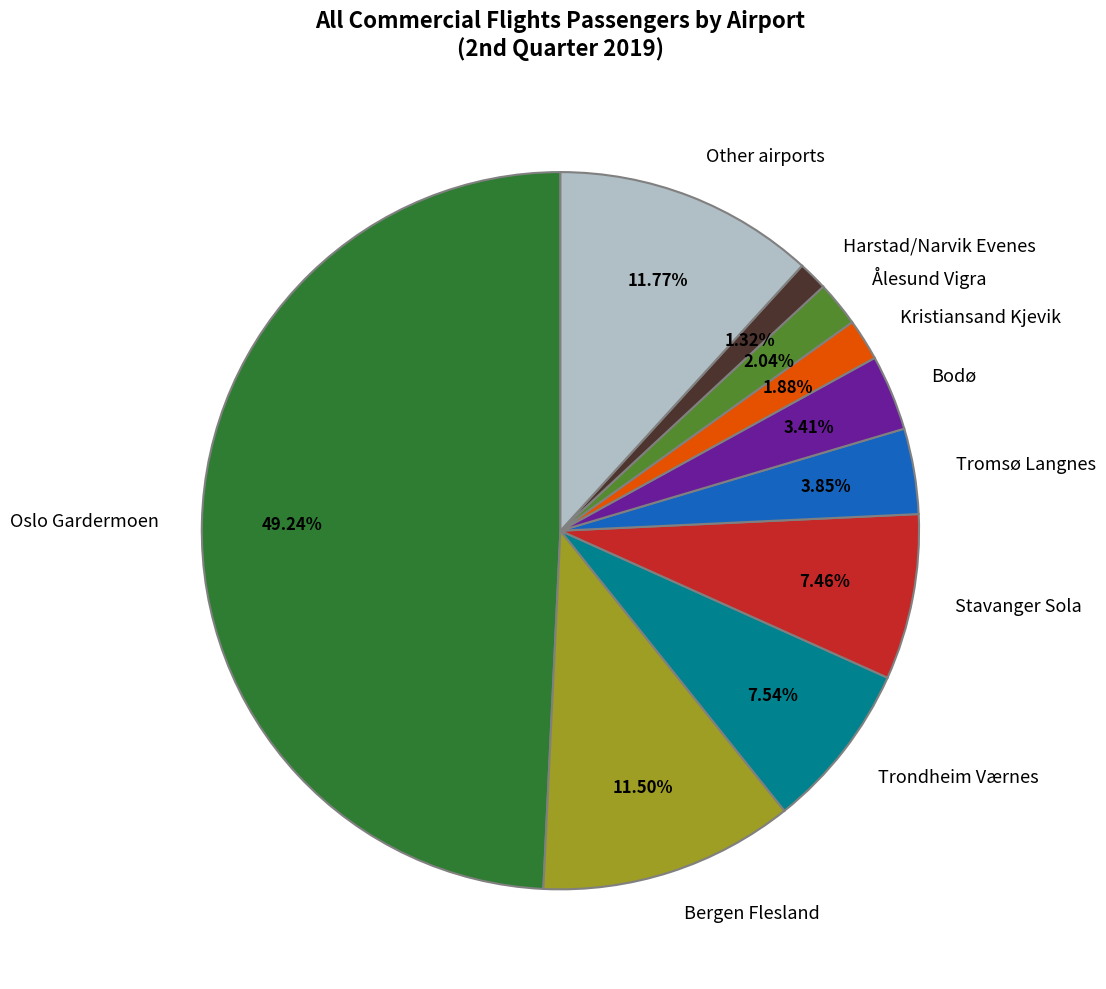

The Other airports slice represents 19% of the pie. True or false?

False